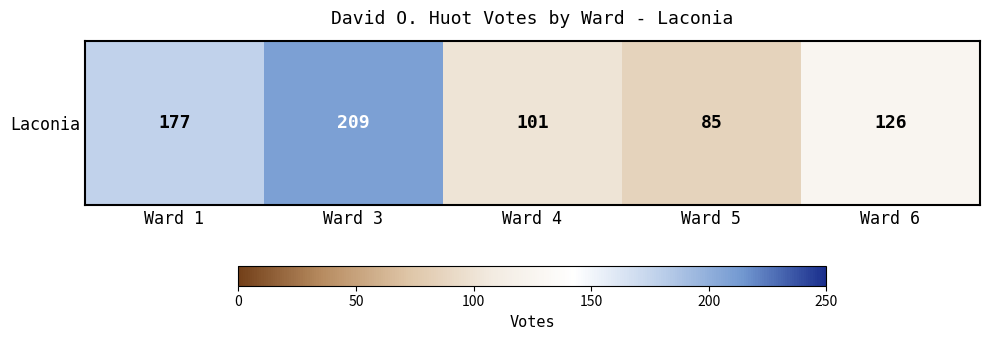

Reading left to right, list all the values displayed in this chart.

Ward 1=177	Ward 3=209	Ward 4=101	Ward 5=85	Ward 6=126